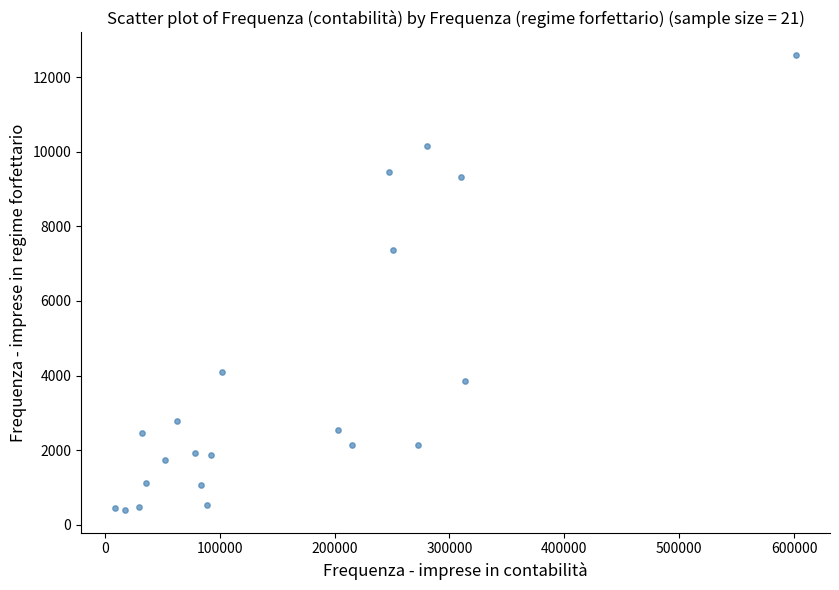

What Y value in the scatter plot is closest to 6494?

7355